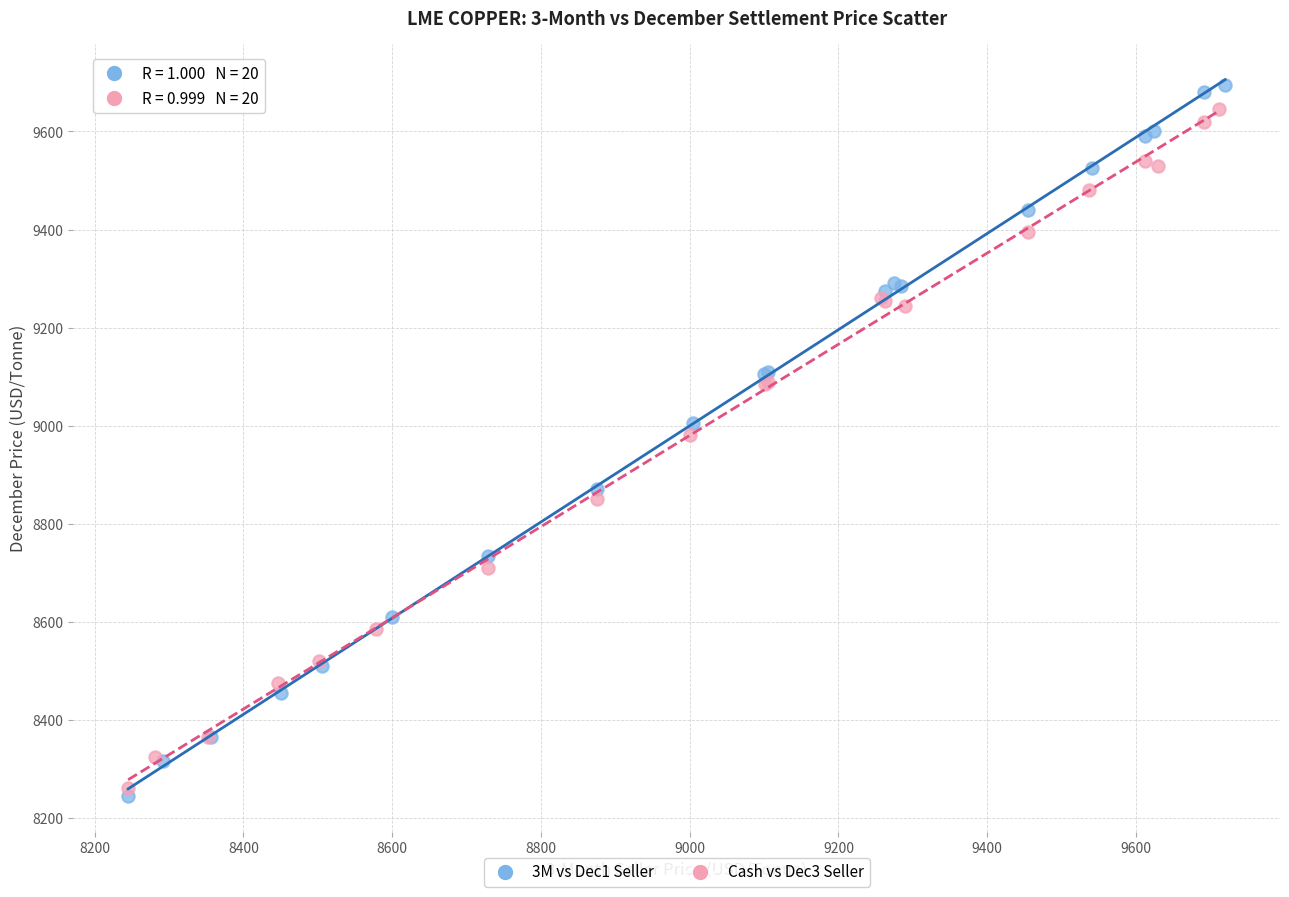

Which series has the widest spread of Y values?

3M vs Dec1 Seller